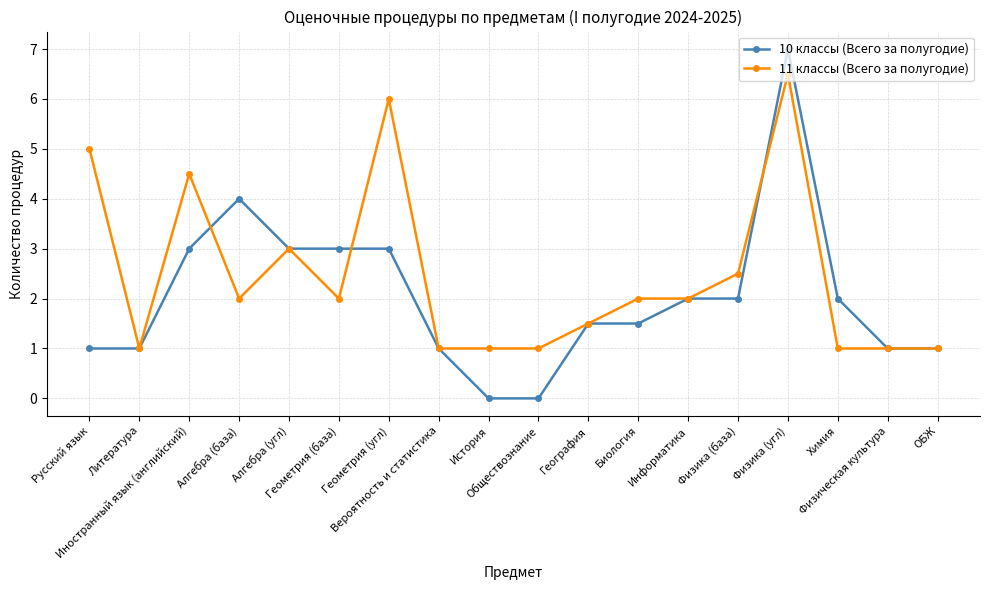

What is the spread (max minus min) of values at Биология?

0.5